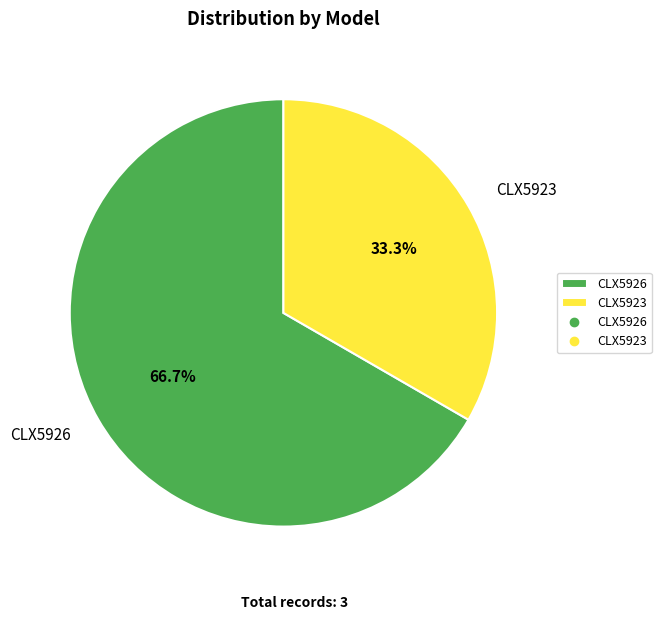

Between CLX5926 and CLX5923, which is larger?

CLX5926